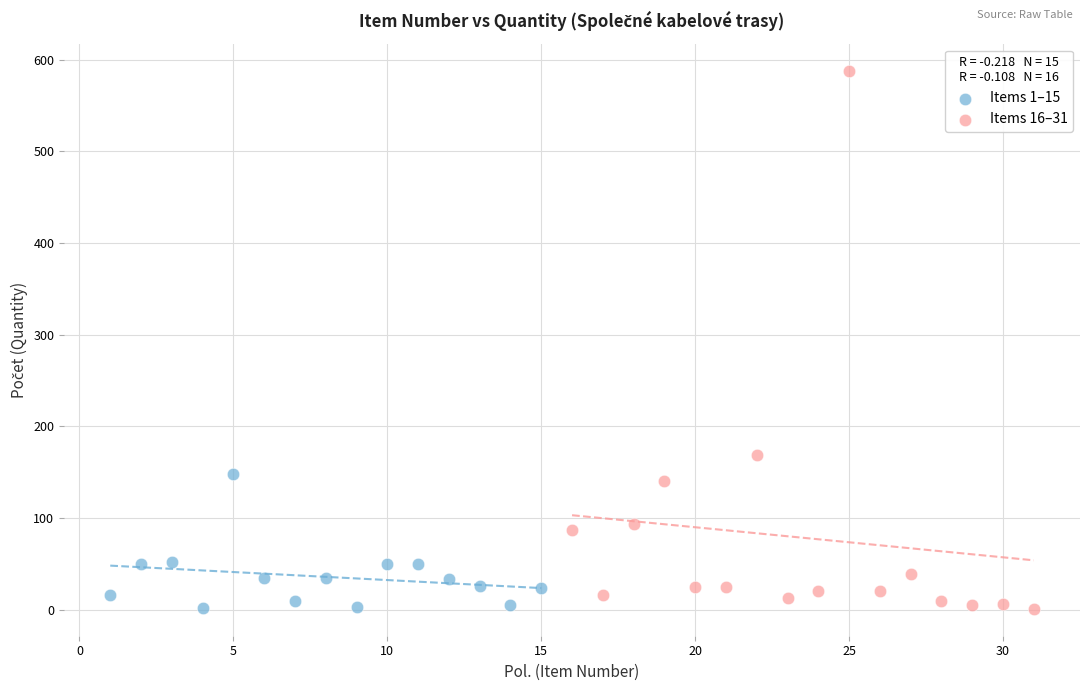

Which series contains the highest Y value?

Items 16–31